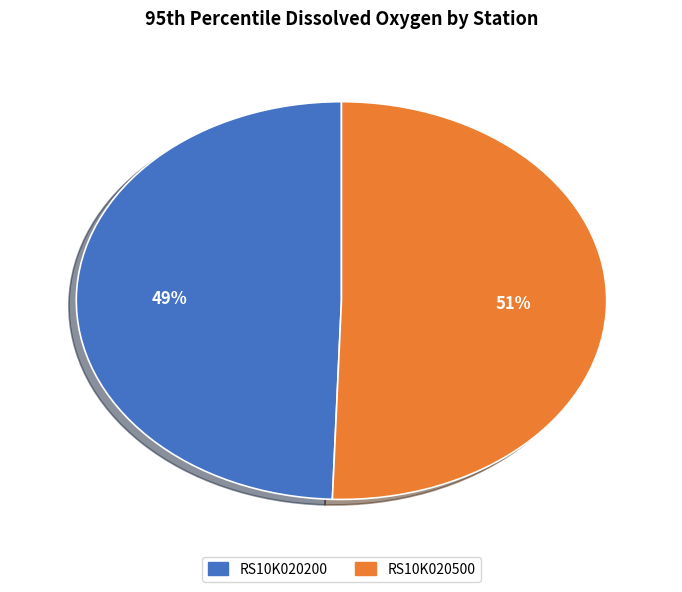

True or false: RS10K020200 accounts for 38% of the total.

False